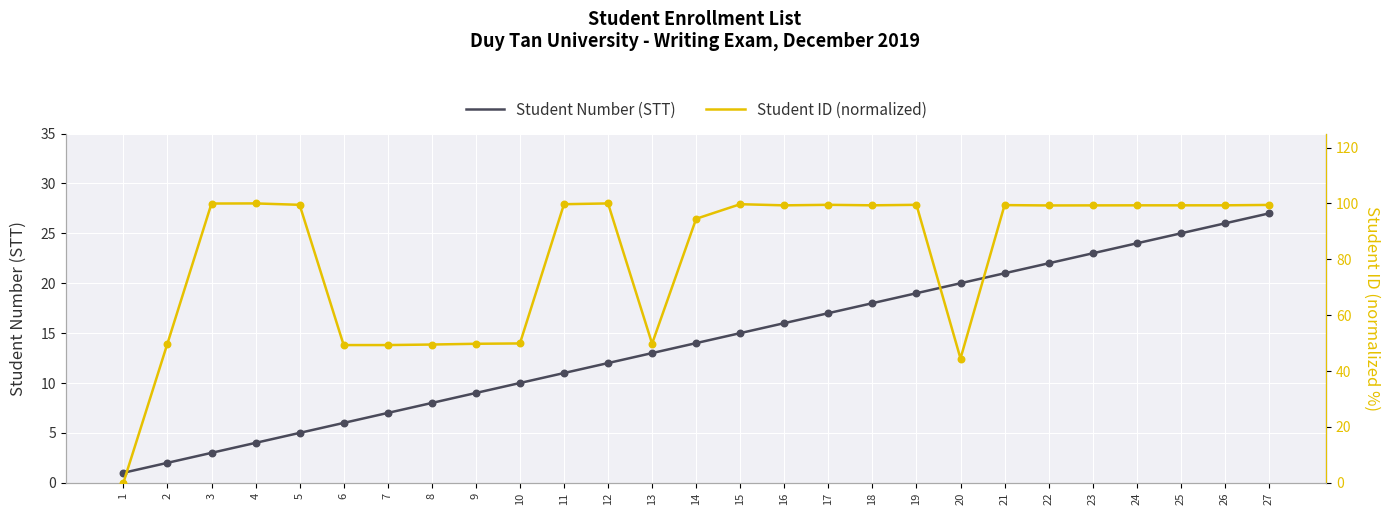

Which series reaches the minimum Y coordinate?

Student ID (normalized)